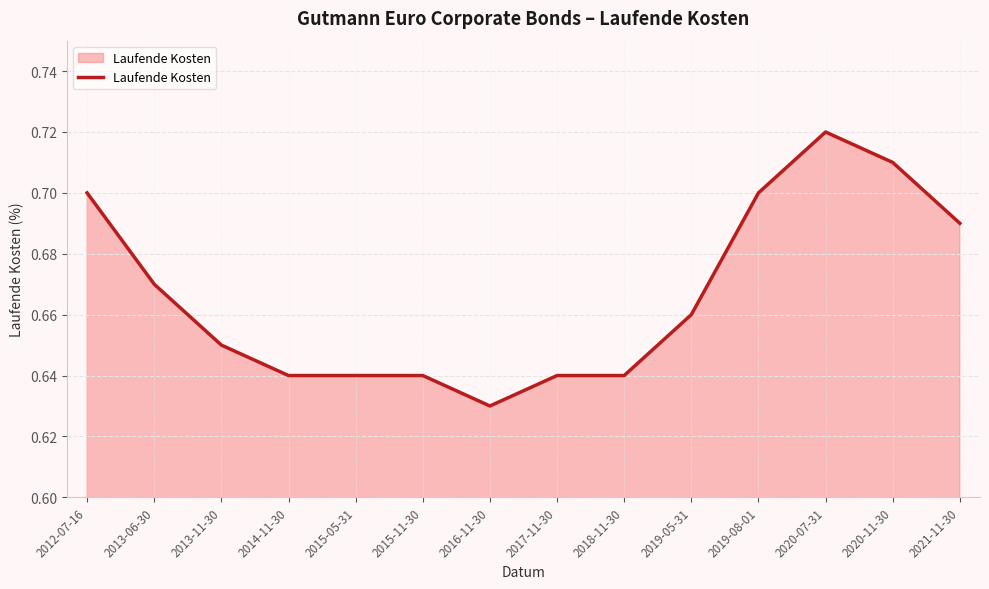

How many lines are shown in the chart?

1